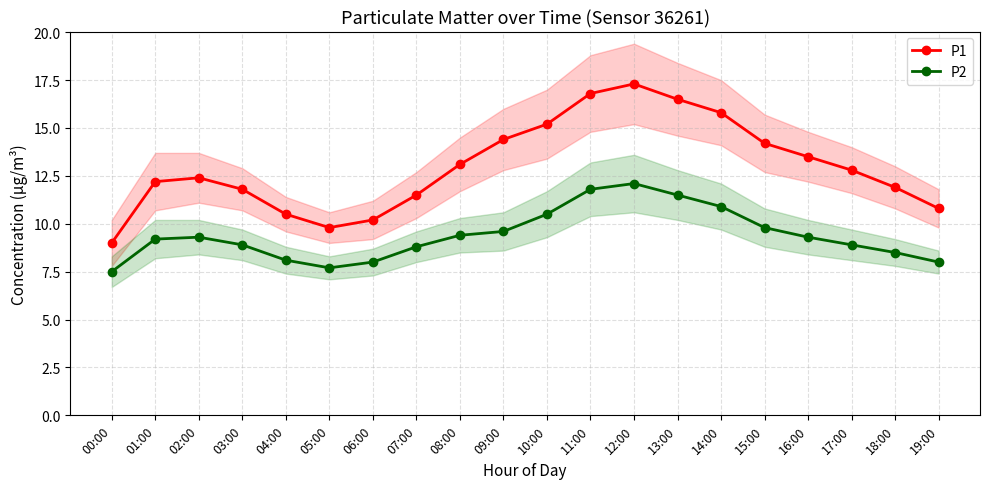

What is the label of the 1st point from the right?

19:00